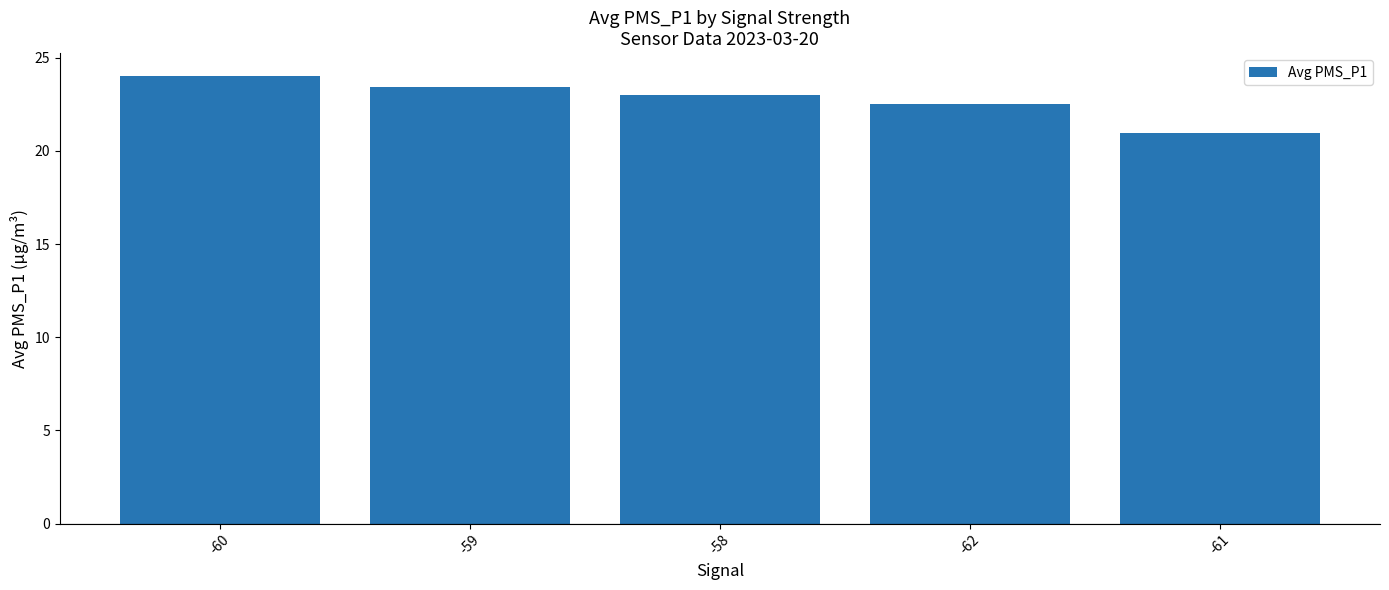

Rank the categories by value from lowest to highest.

-61, -62, -58, -59, -60